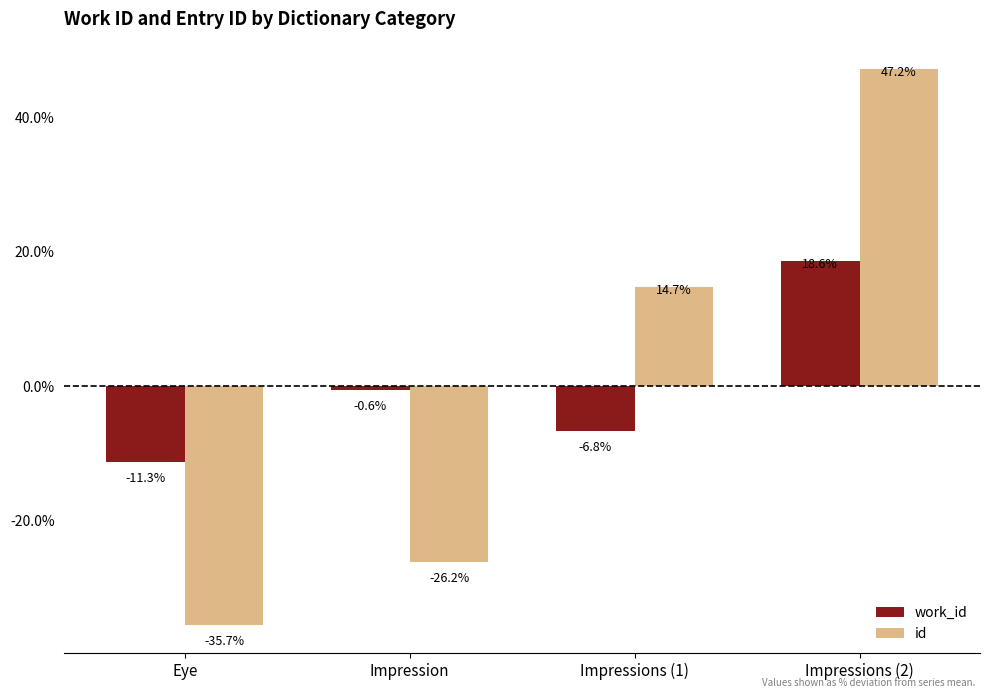

At which category does the chart reach its minimum across all series?

Eye